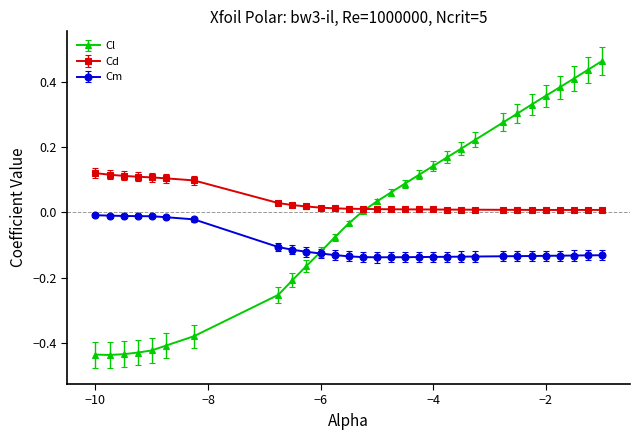

List the series in order of their peak value, lowest first.

Cm, Cd, Cl